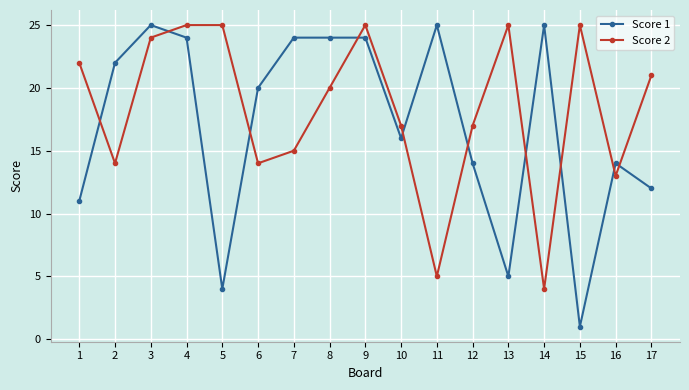

What is the value of the Score 2 point at the 15th from the left?

25